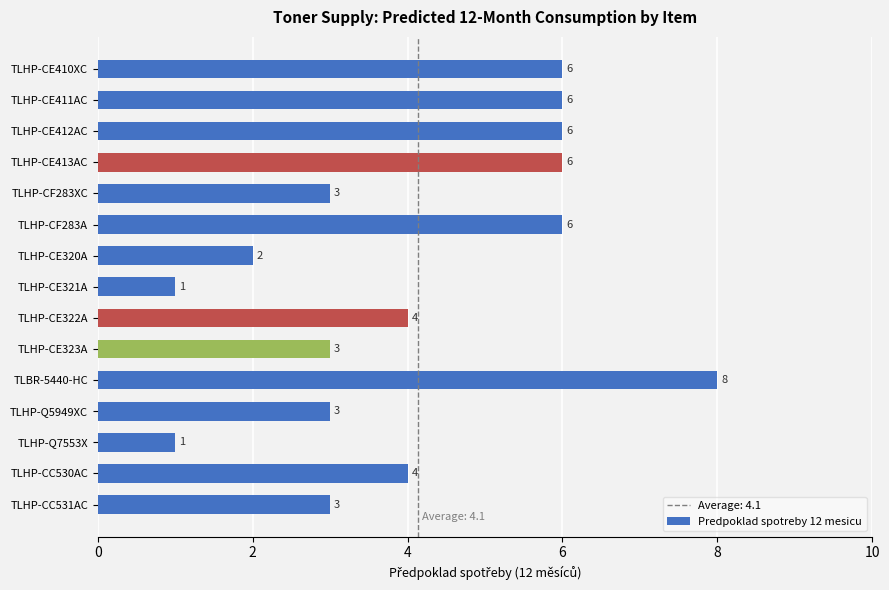

What is the value of the 4th bar from the top?

6